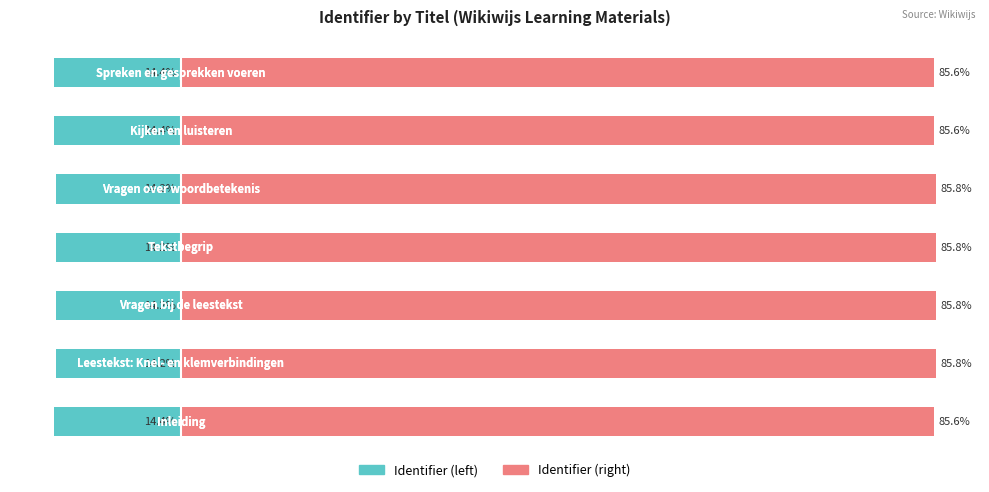

What is the sum of the Identifier (left) values at 5 and 4?

-28.6